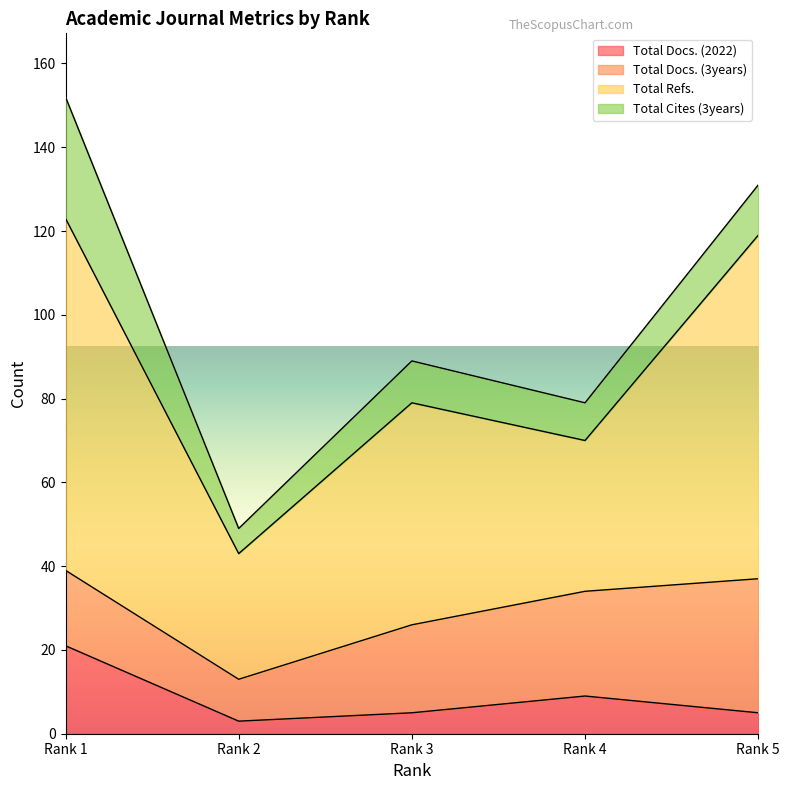

At which category does the chart reach its minimum across all series?

Rank 2